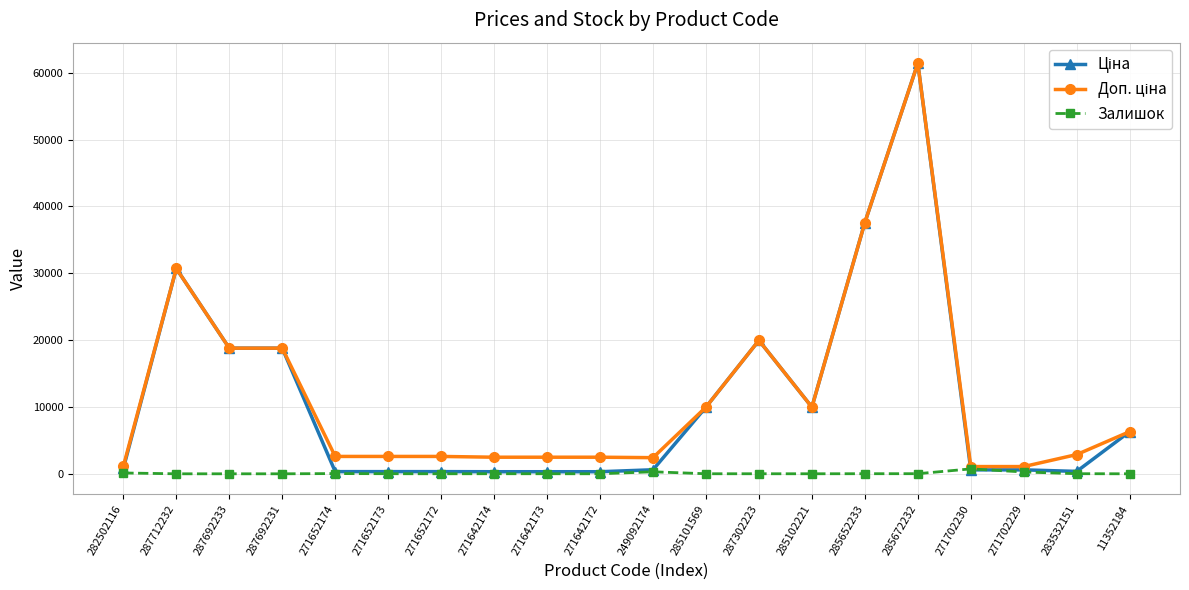

At how many categories does at least one series exceed 21730?

3